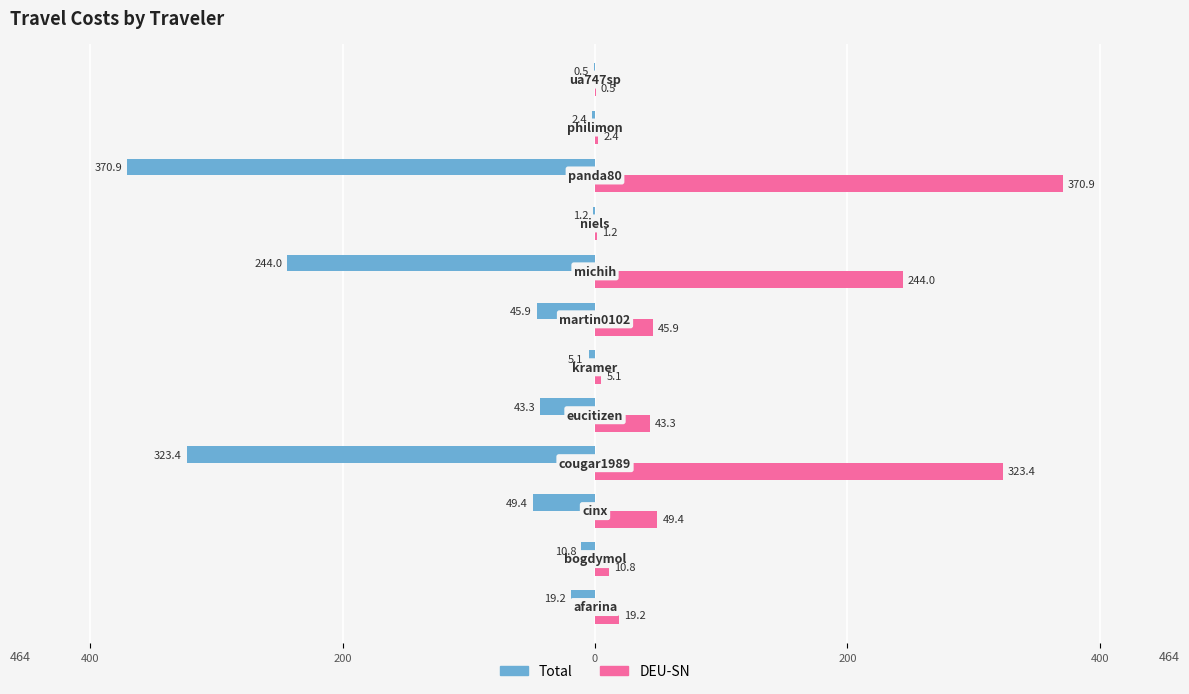

What are all the series names shown in the legend?

Total, DEU-SN